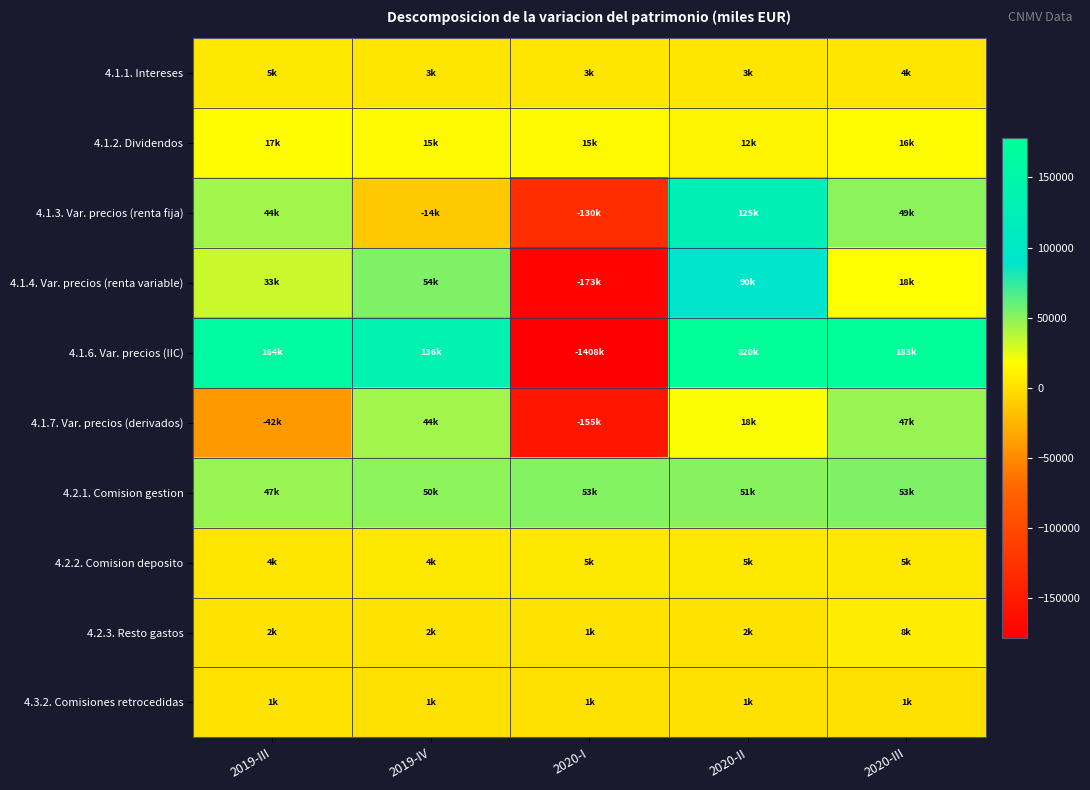

Between 2019-III and 2019-IV, which series saw the biggest shift?

4.1.7. Var. precios (derivados)